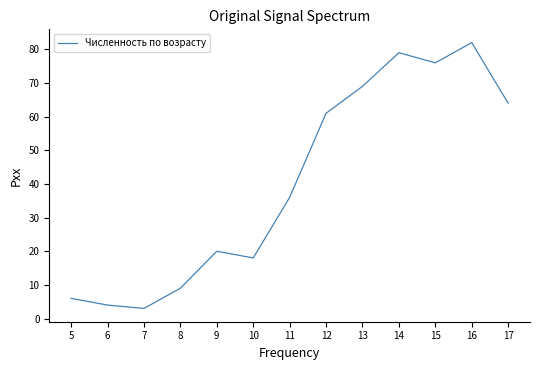

Reading left to right, list all the values displayed in this chart.

5=6	6=4	7=3	8=9	9=20	10=18	11=36	12=61	13=69	14=79	15=76	16=82	17=64